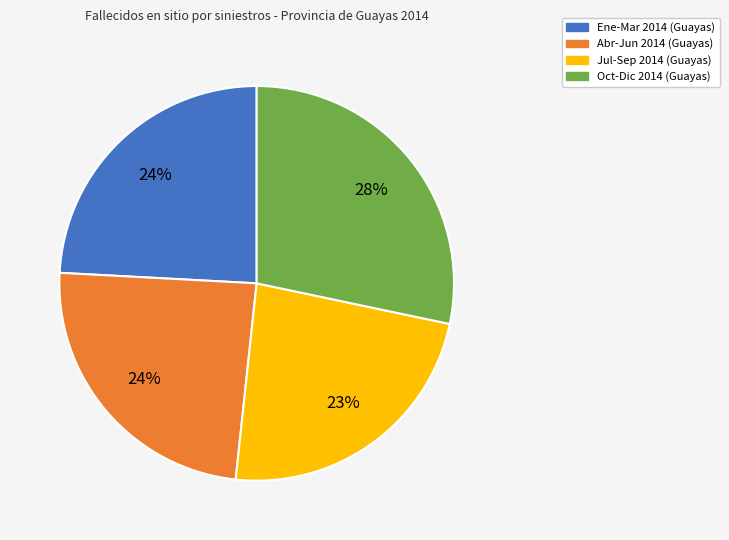

To the nearest percent, what is the average slice percentage?

25%